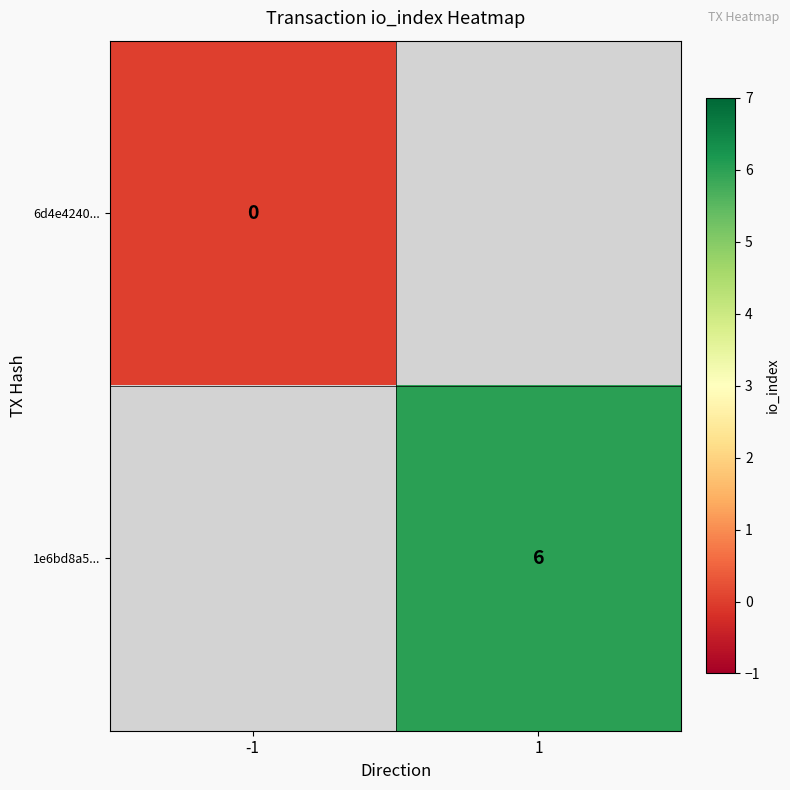

What is the maximum value shown in the chart?

6.0